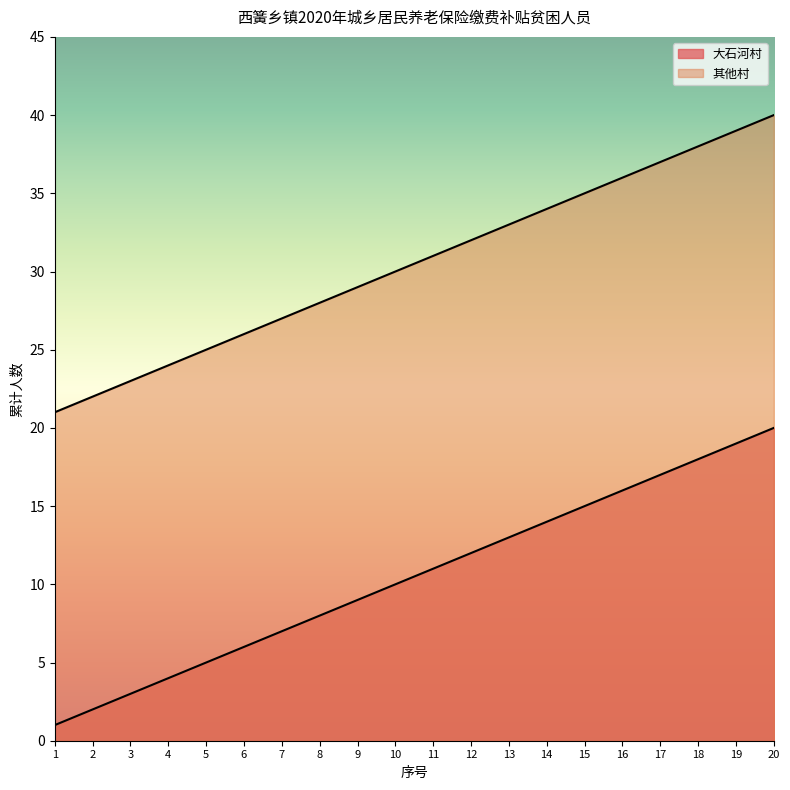

What is the difference between the second highest and minimum values in the 其他村 series?

18